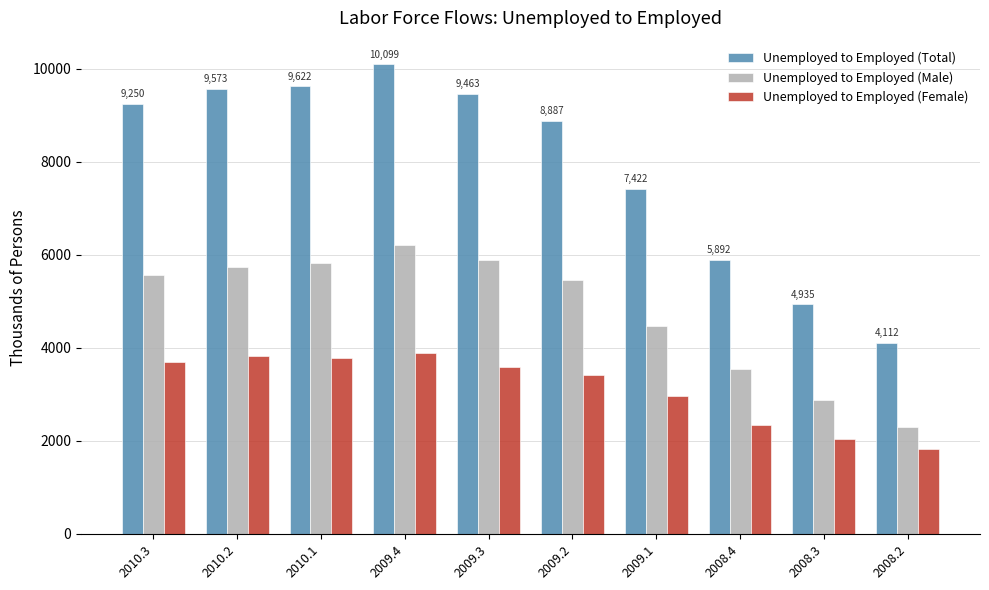

Which label corresponds to the smallest value in the chart?

2008.2